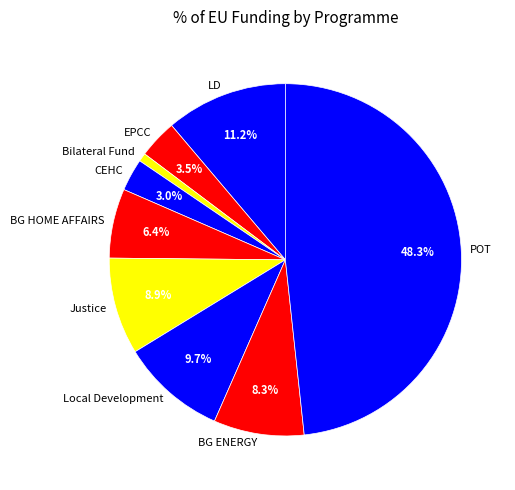

To the nearest percent, what portion does Justice represent?

9%